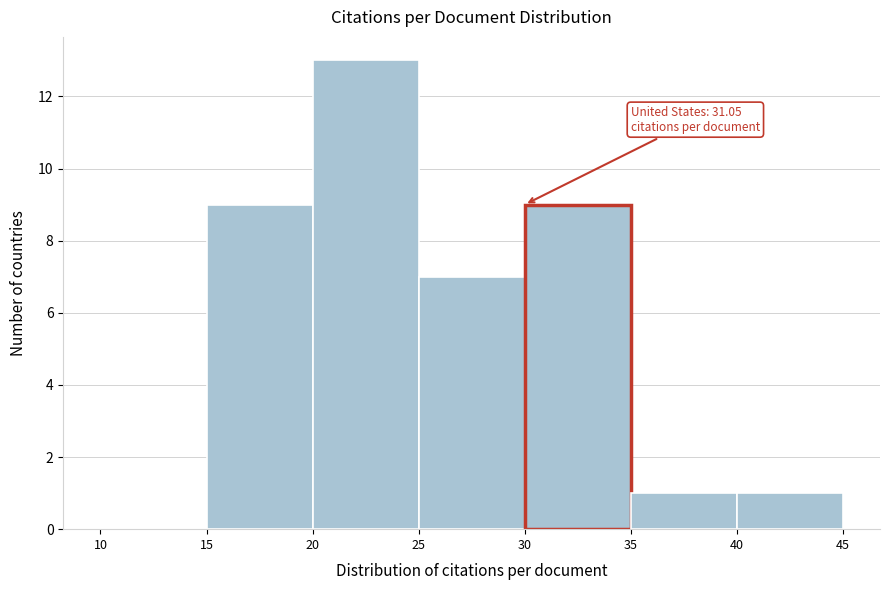

Over which range of the x-axis is the bar tallest?

20 to 25